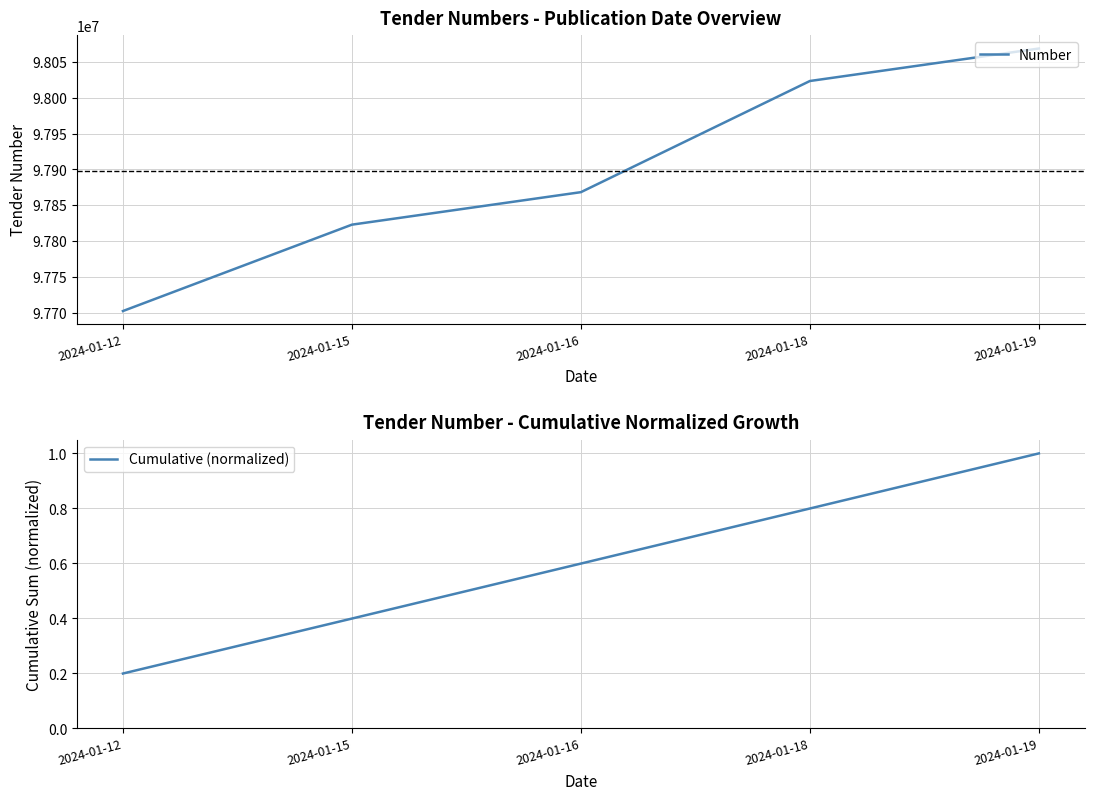

True or false: Number and Cumulative (normalized) cross at least once.

False